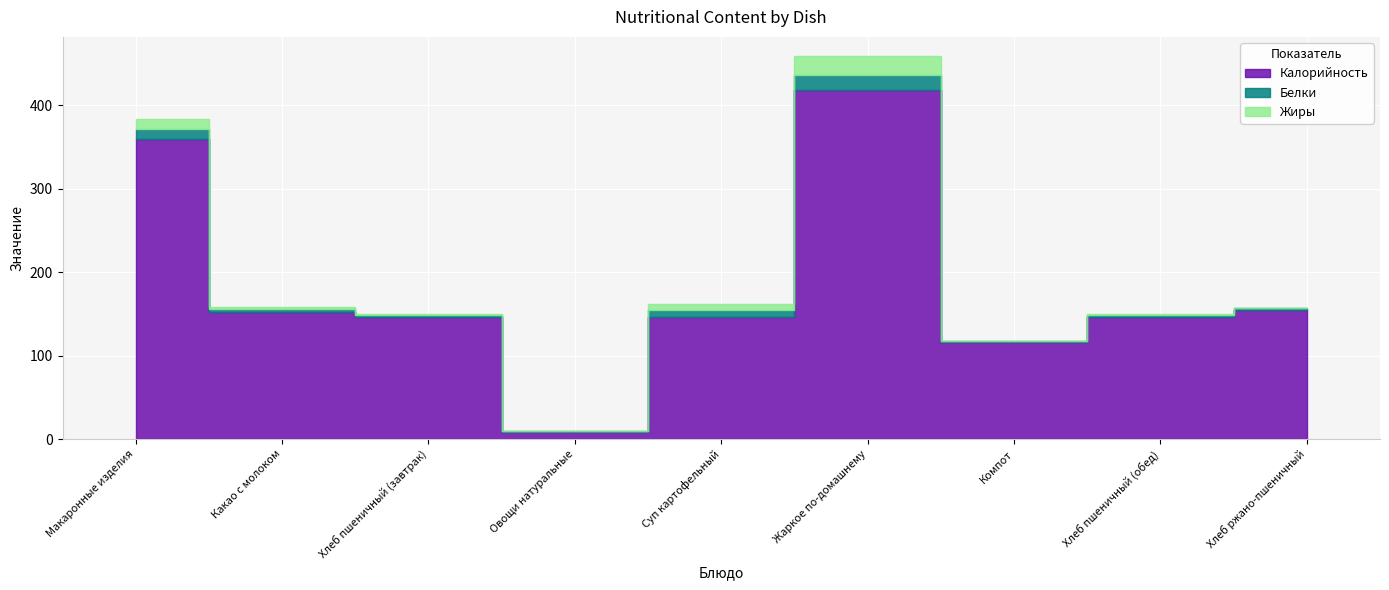

Where is the first local minimum for Белки?

Овощи натуральные